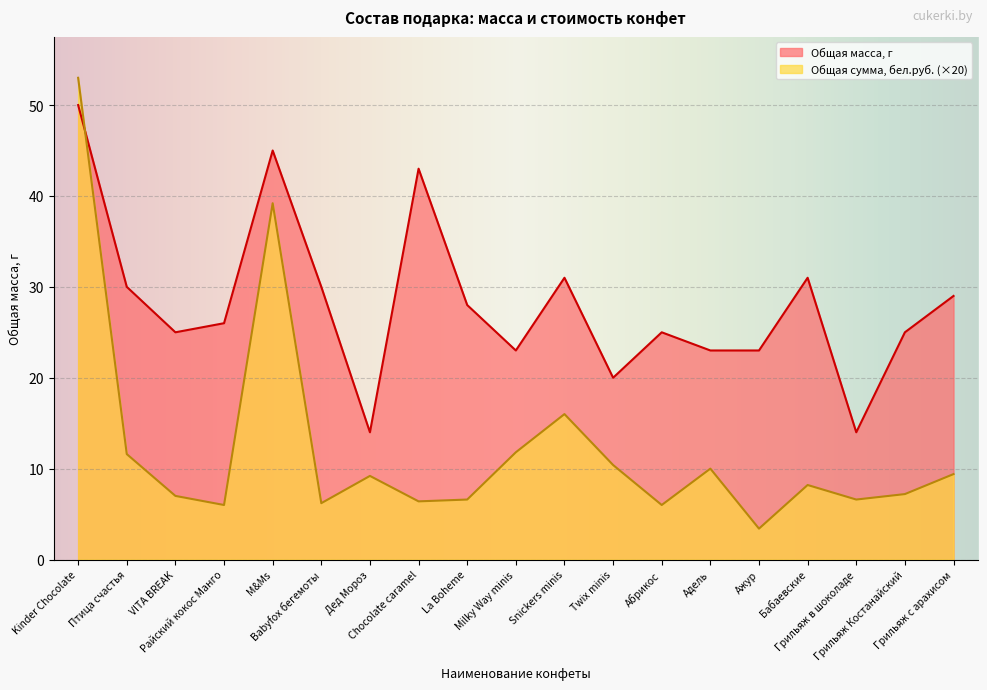

What is the total value across all series at Twix minis?

30.4